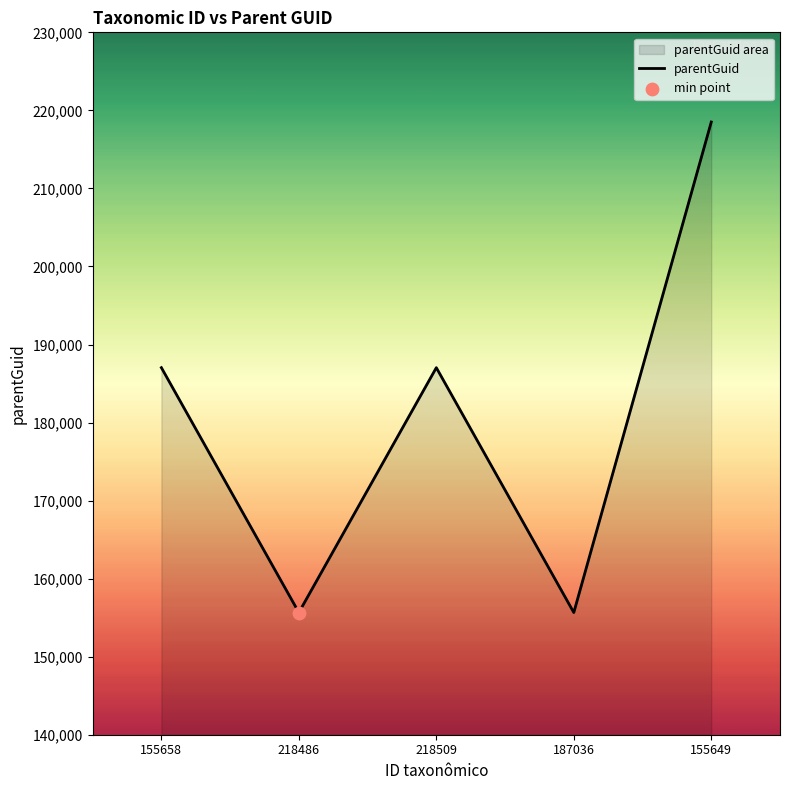

What is the ratio of the value at 155649 to the value at 218509?

1.2